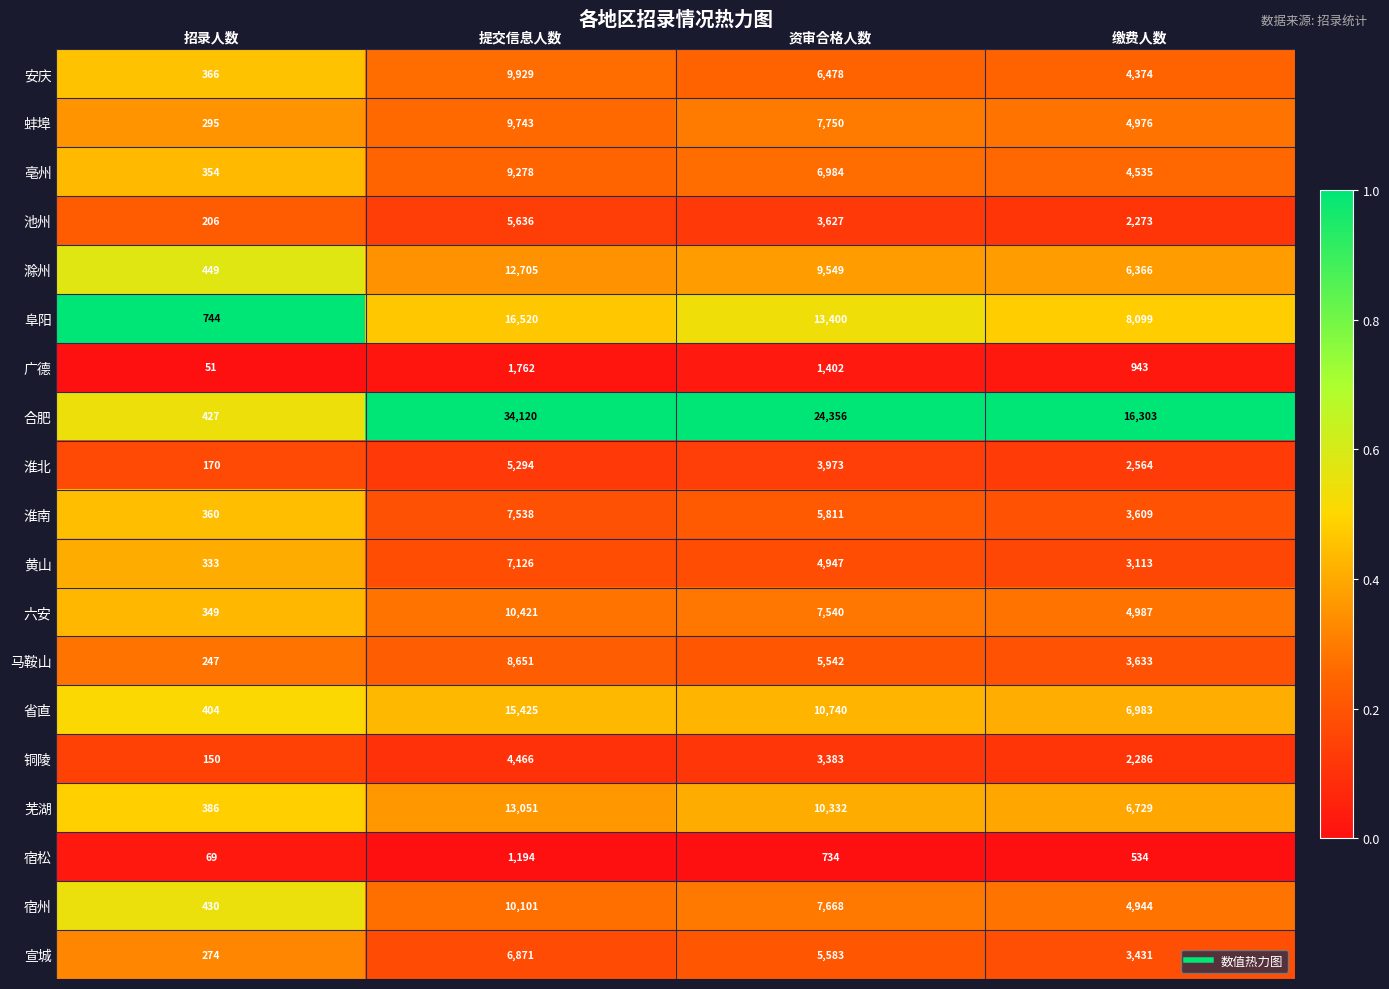

At which category does the chart reach its minimum across all series?

招录人数